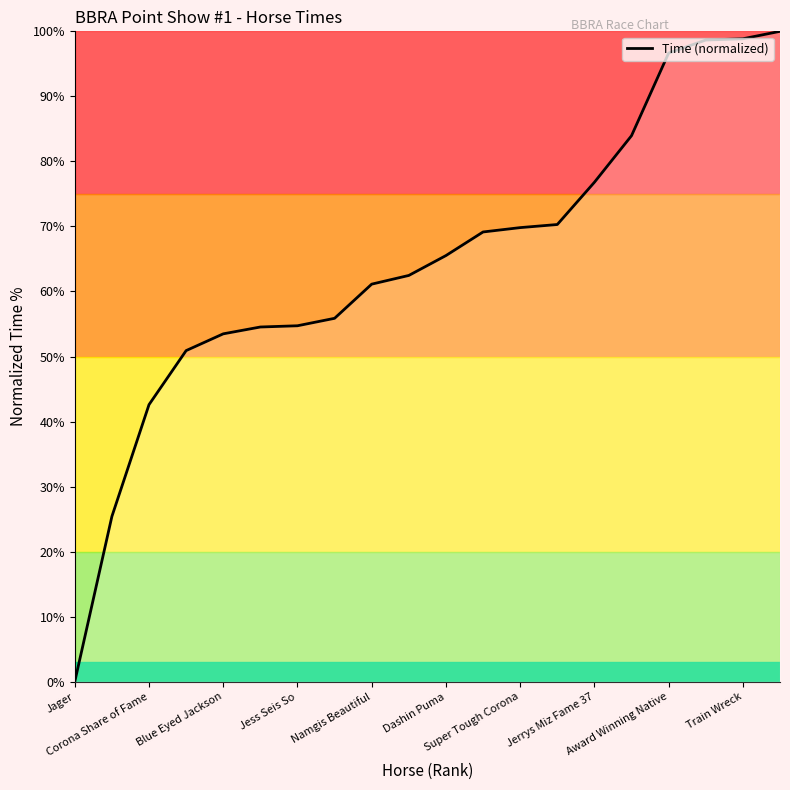

What is the greatest value displayed?

100.0